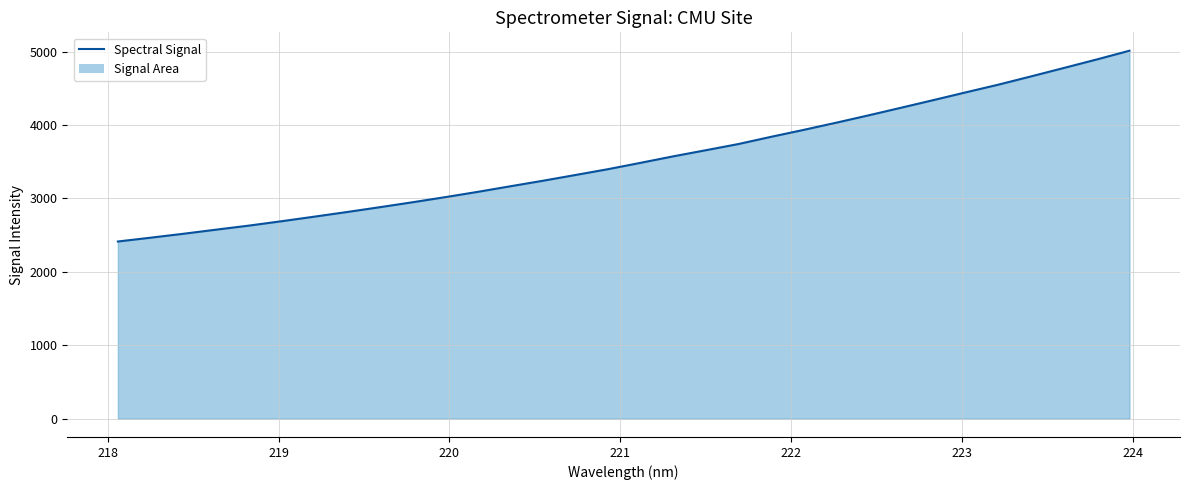

What is the smallest value displayed?

2412.9